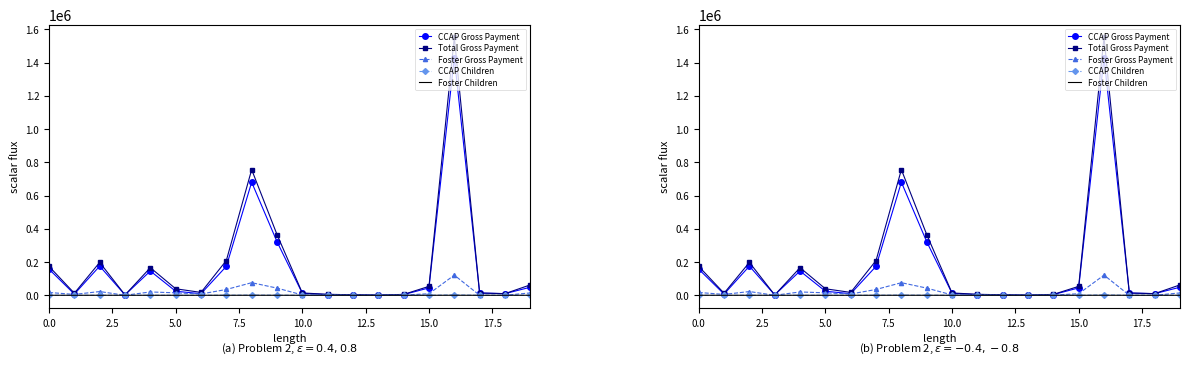

Reading left to right, list all the values displayed in this chart.

CCAP Gross Payment: 156963.3	7169.6	175367.5	2100.0	146077.7	24297.2	9493.2	174250.4	680213.1	322387.2	11939.4	3849.9	2780.0	787.2	4149.0	44433.9	1429872.0	13597.5	9849.8	48402.4
Total Gross Payment: 173872.9	12419.6	197835.4	2100.0	166075.4	39130.2	17274.2	209136.0	755942.9	365652.5	13944.9	5969.9	2780.0	829.2	5354.0	53681.4	1551163.9	13597.5	9849.8	62561.2
Foster Children Gross Payment: 16909.6	5250.0	22467.8	0.0	19997.7	14833.0	7780.9	34885.6	75729.8	43265.3	2005.5	2120.0	0.0	42.0	1205.0	9247.5	121291.9	0.0	0.0	14158.8
CCAP Children Served: 253.0	14.0	301.0	3.0	247.0	44.0	20.0	298.0	1205.0	484.0	19.0	9.0	4.0	2.0	9.0	84.0	2291.0	22.0	17.0	77.0
Foster Children Served: 19.0	6.0	25.0	0.0	27.0	15.0	13.0	35.0	89.0	42.0	3.0	2.0	0.0	1.0	3.0	8.0	137.0	0.0	0.0	19.0